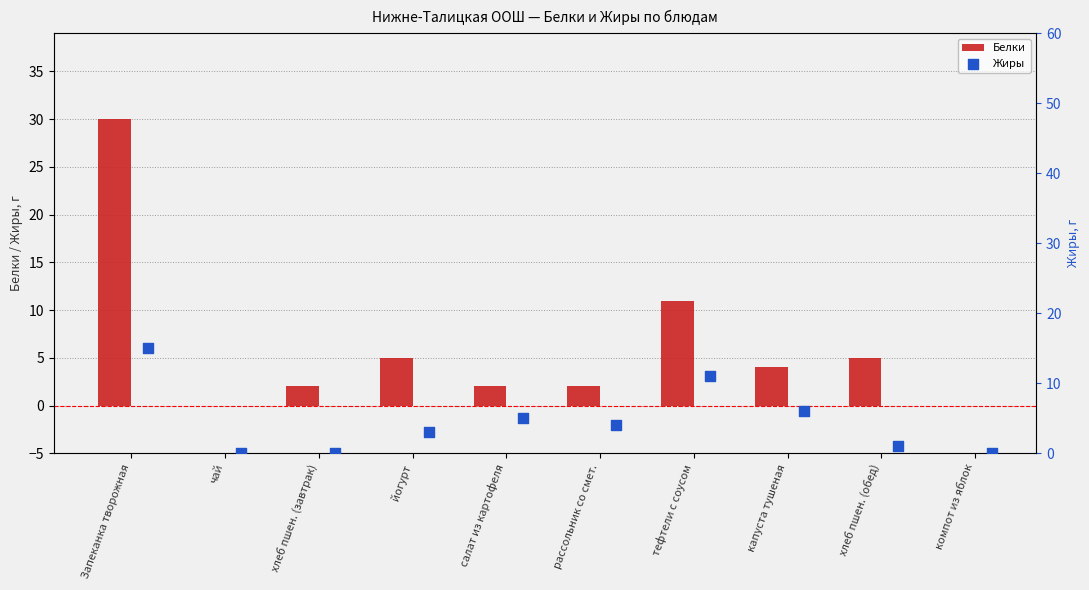

Which series contains the lowest Y value?

Белки